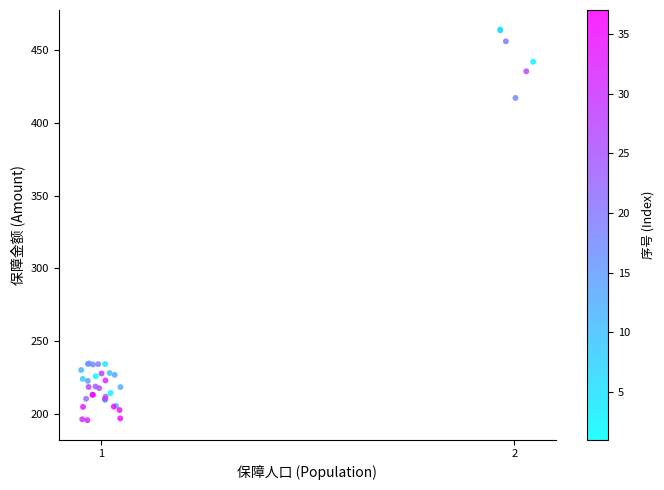

What Y value in the scatter plot is closest to 329?

417.0